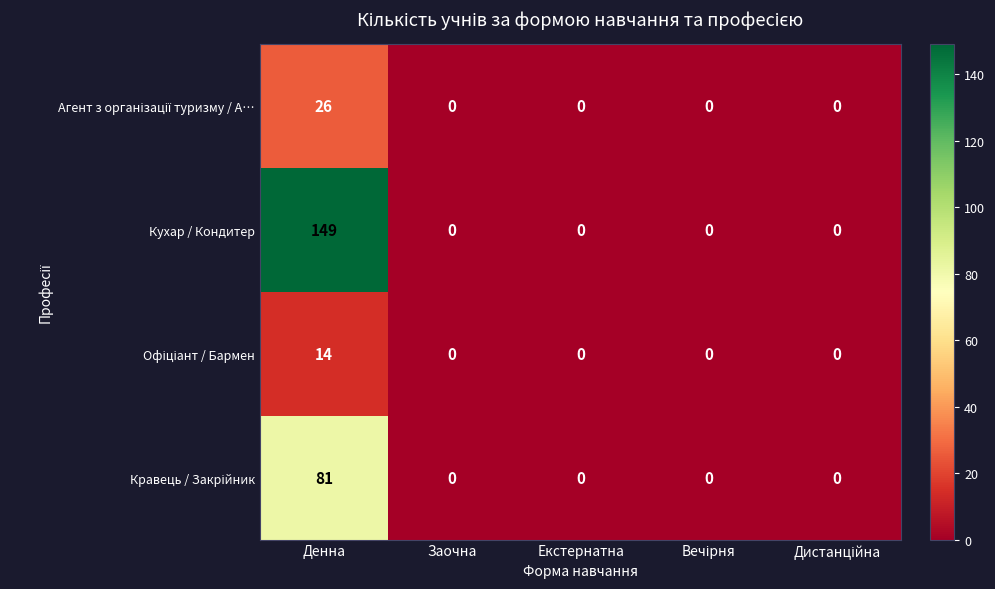

What is the sum of all Кухар / Кондитер values?

149